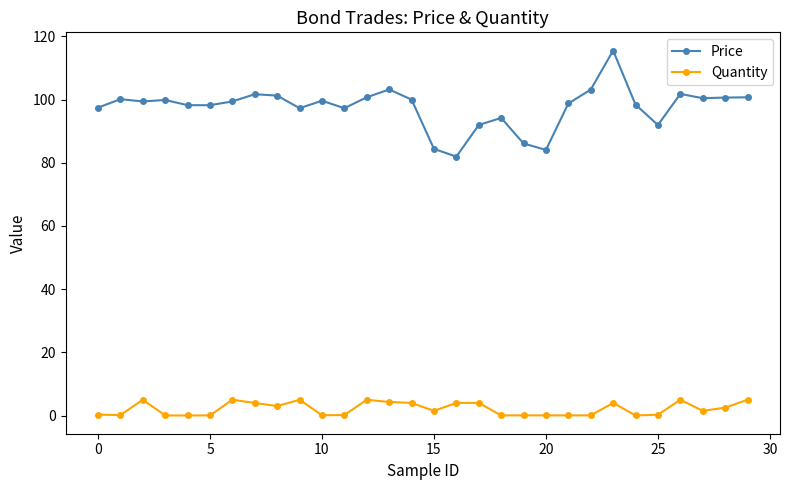

What are all the series names shown in the legend?

Price, Quantity